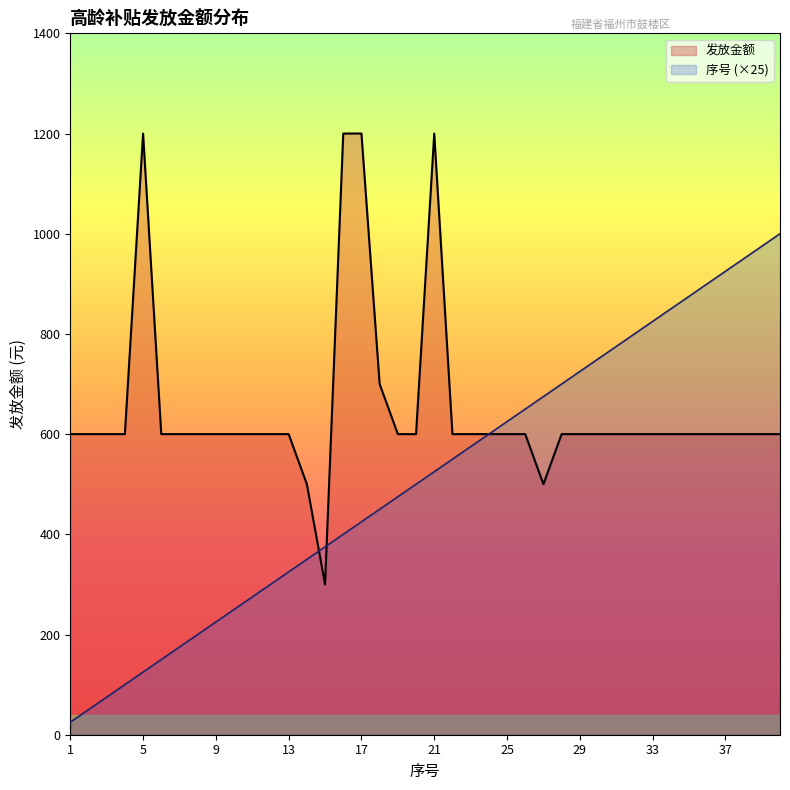

What is the difference between the highest and lowest values at 15?

75